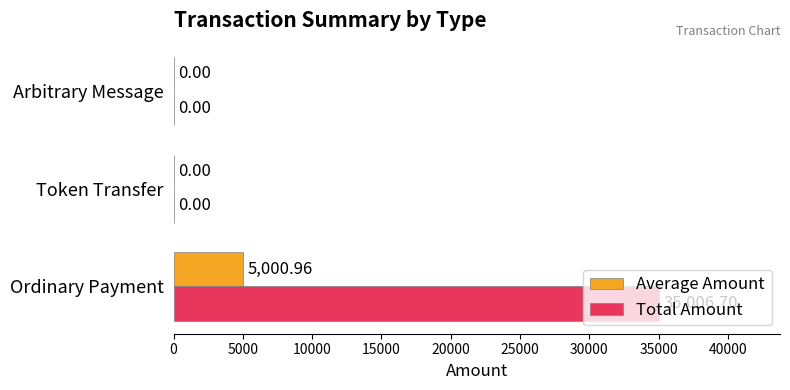

Which series has the largest total across all categories?

Total Amount